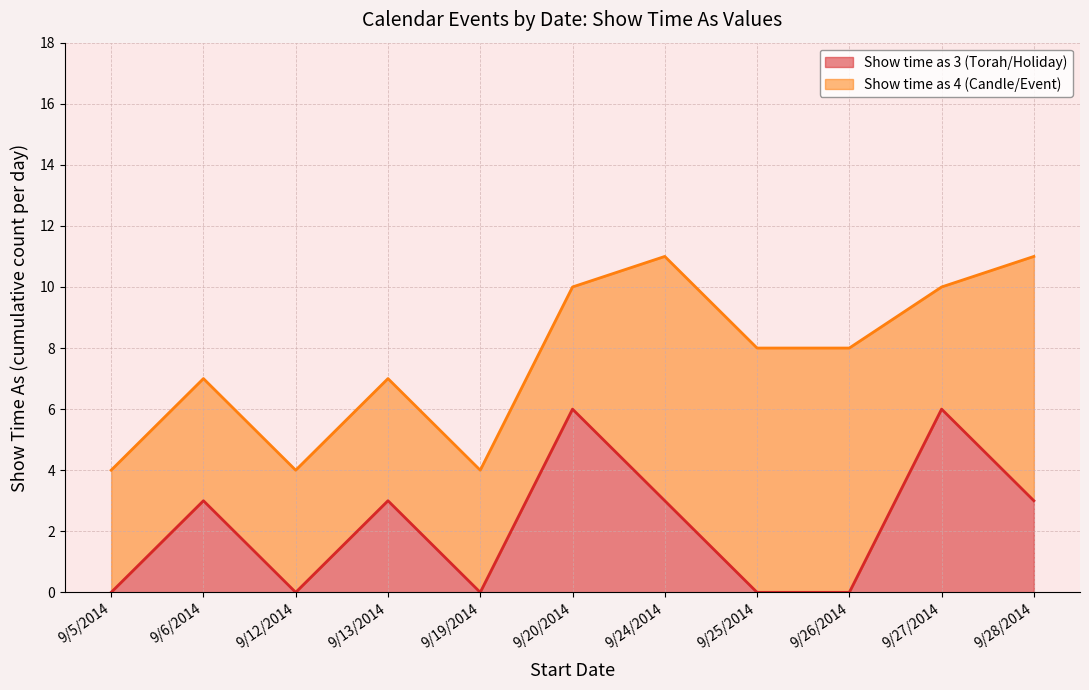

Reading right to left, transcribe all the data shown in this chart.

9/28/2014=3	9/27/2014=6	9/26/2014=0	9/25/2014=0	9/24/2014=3	9/20/2014=6	9/19/2014=0	9/13/2014=3	9/12/2014=0	9/6/2014=3	9/5/2014=0